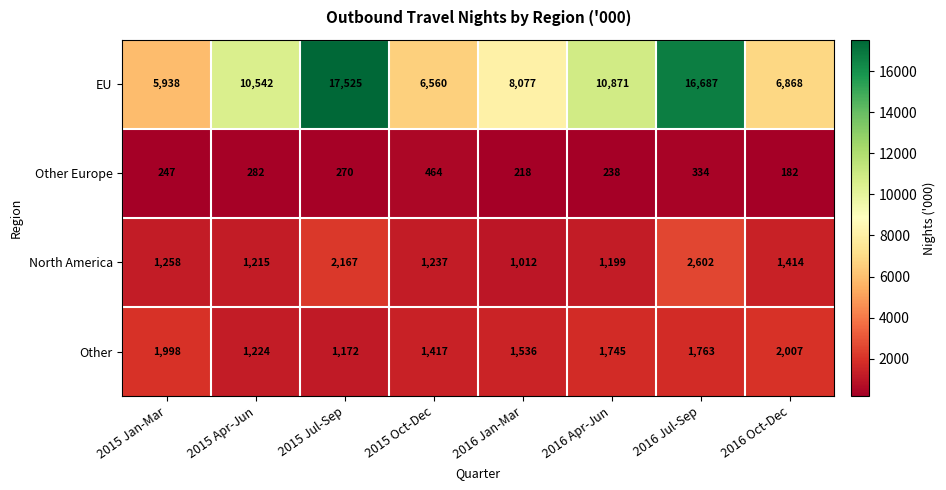

What is the highest value of the Other Europe series?

464